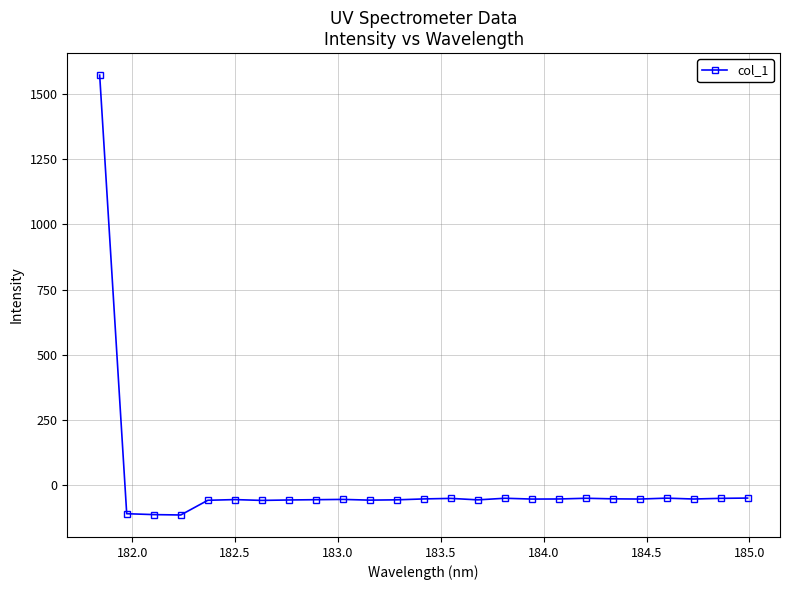

What is the average value?

4.4